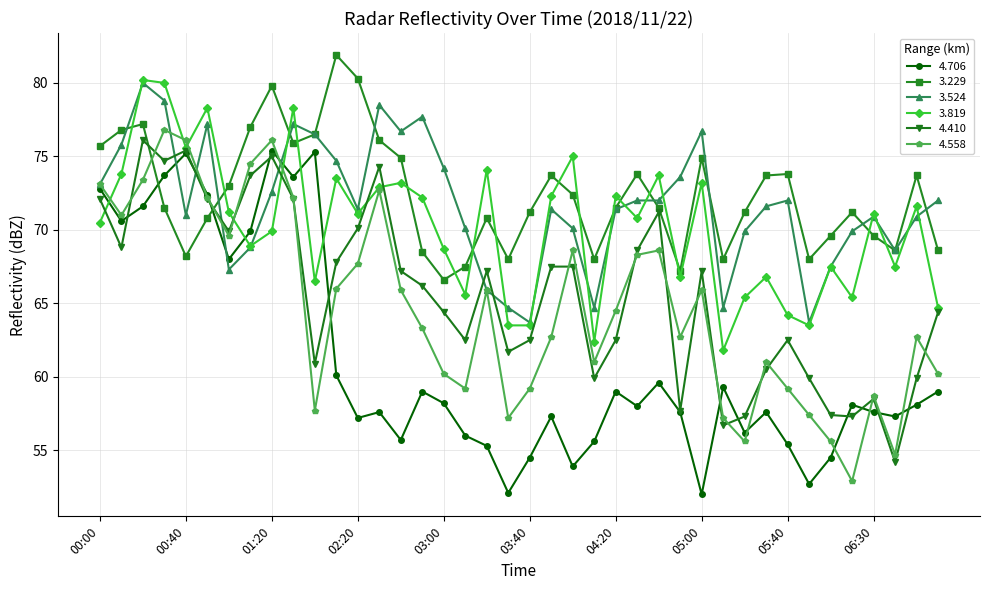

Which series ends up on top after the final intersection of 4.410 and 3.524?

3.524